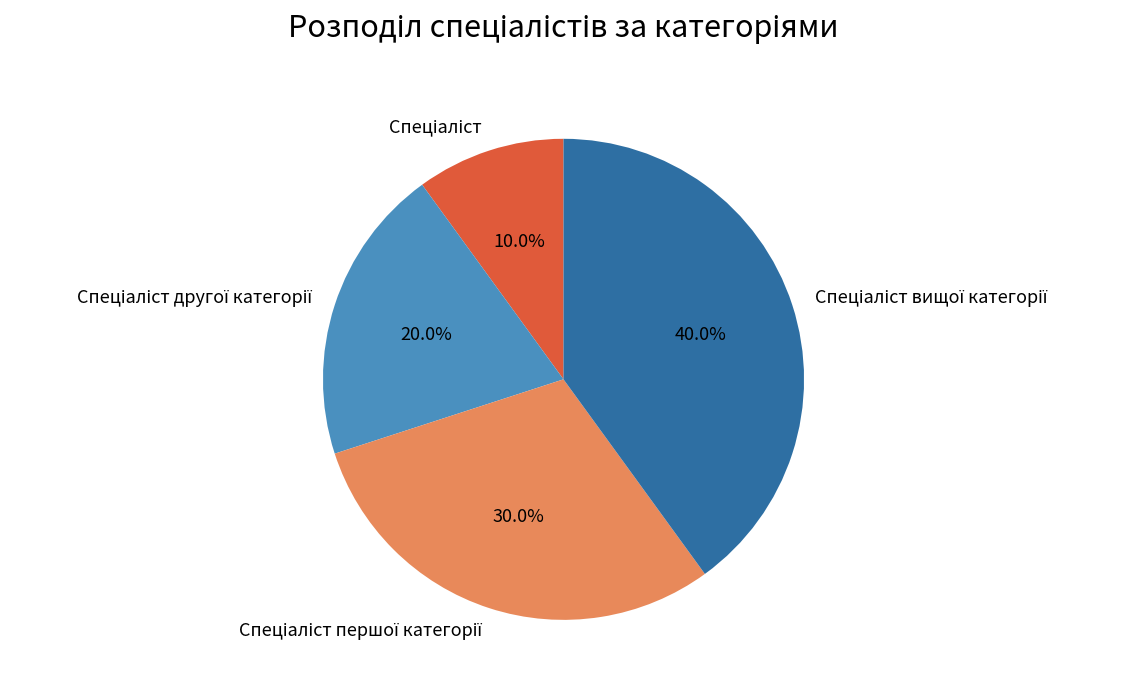

To the nearest percent, what is the average slice percentage?

25%